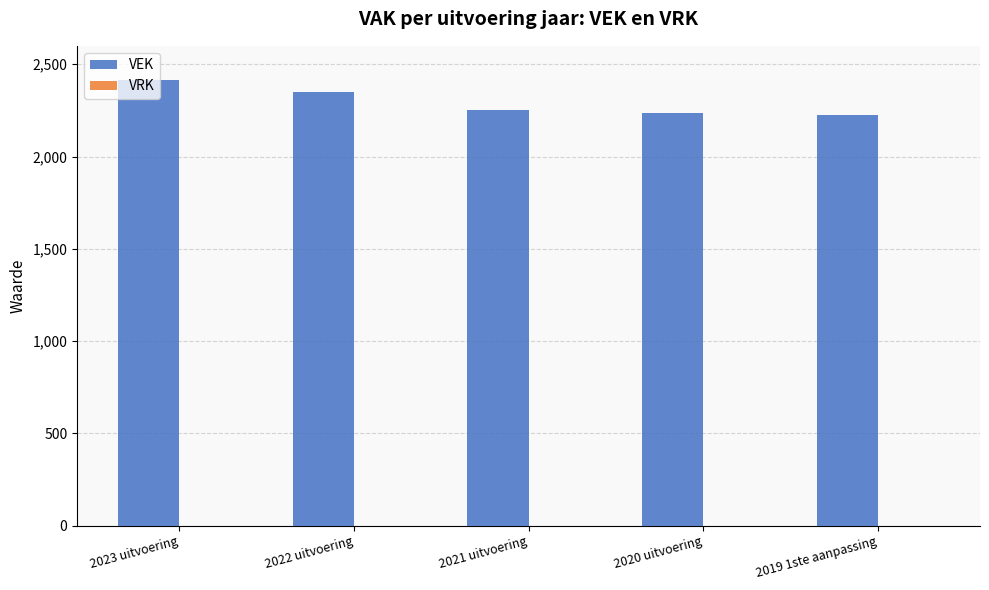

What is the label of the 3rd bar from the left?

2021 uitvoering